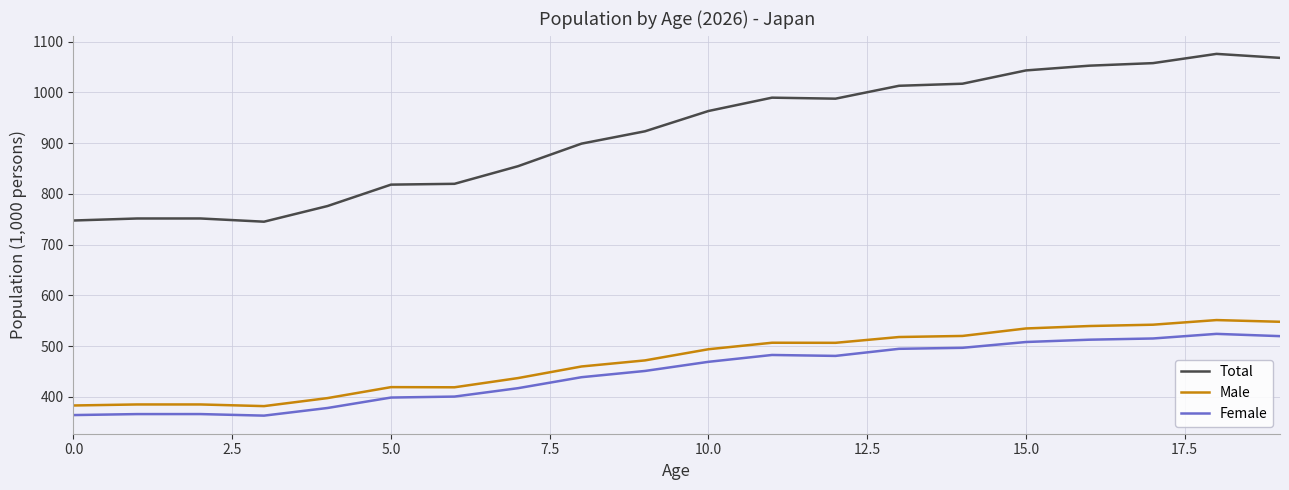

What is the difference between the maximum and minimum values in the Male series?

169.5